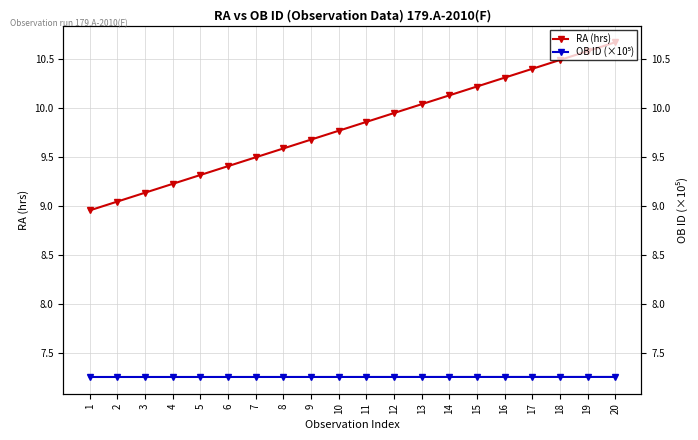

Which category has the highest value in the OB ID (×10⁵) series?

20